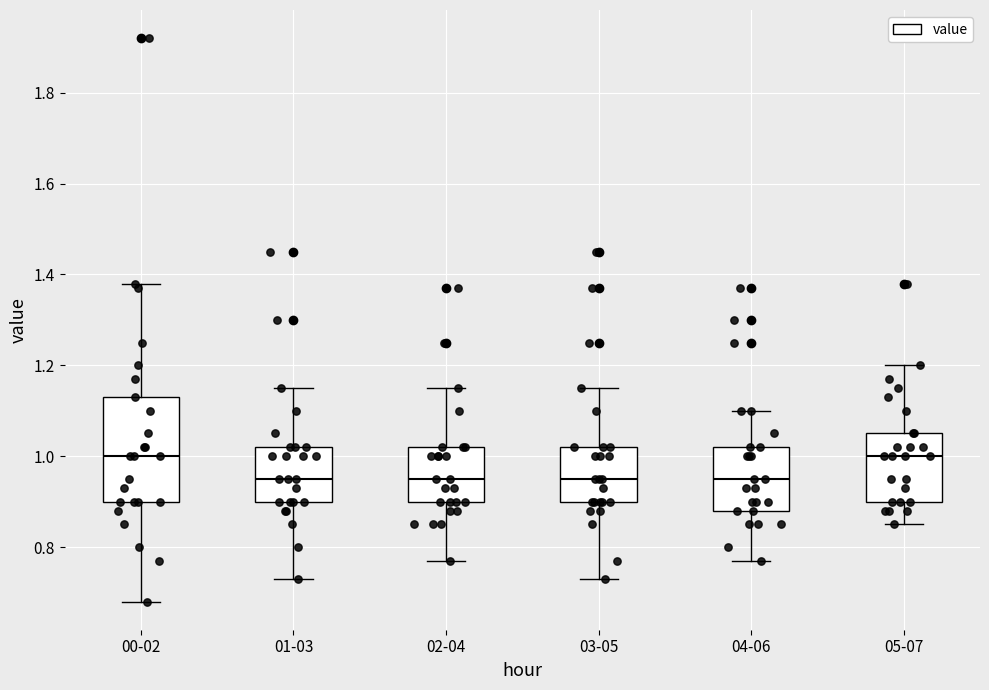

Which box is the tallest, from its lower edge to its upper edge?

00-02